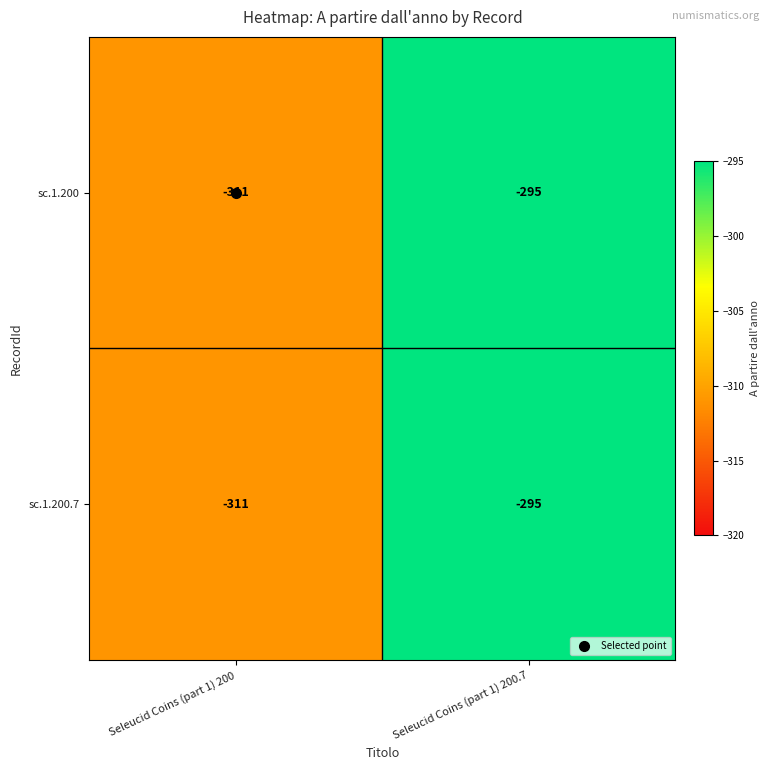

What is the maximum value for sc.1.200?

-295